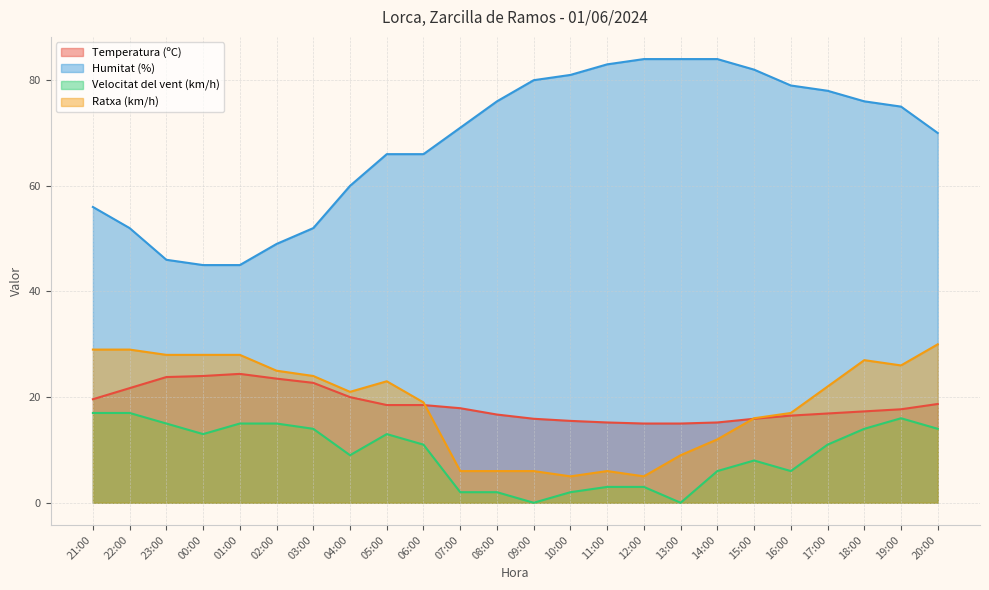

At how many categories does at least one series exceed 69?

14